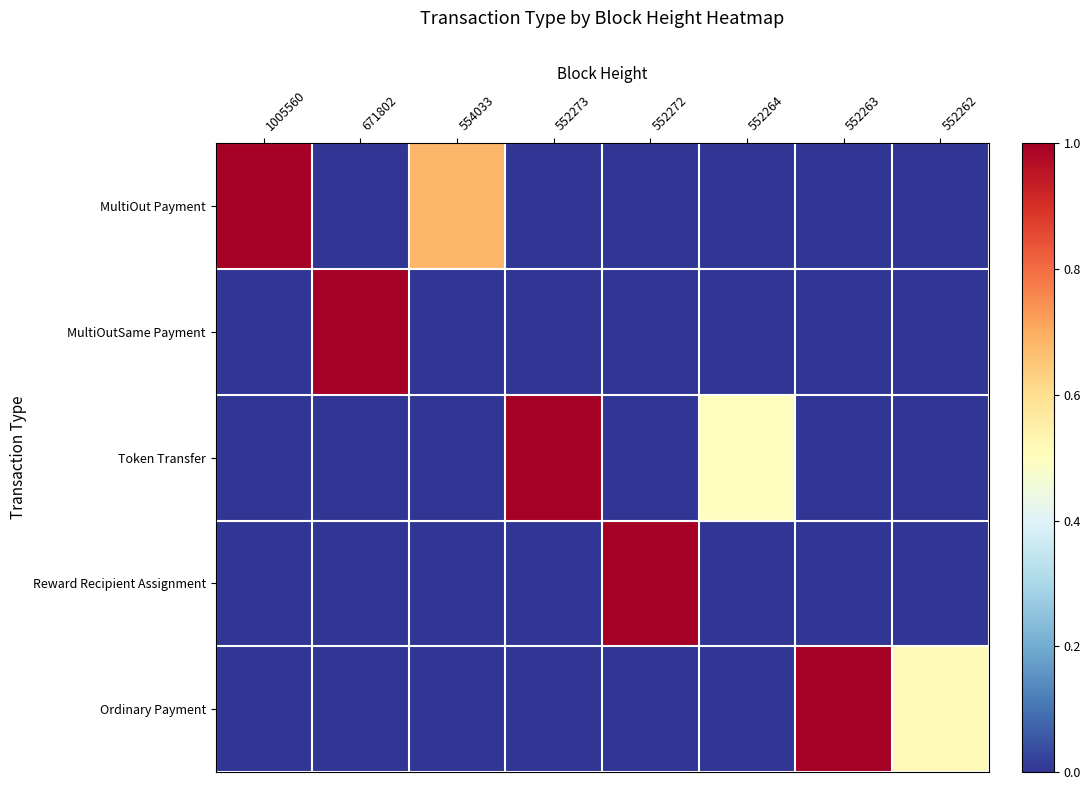

How many data points does each series have?

8